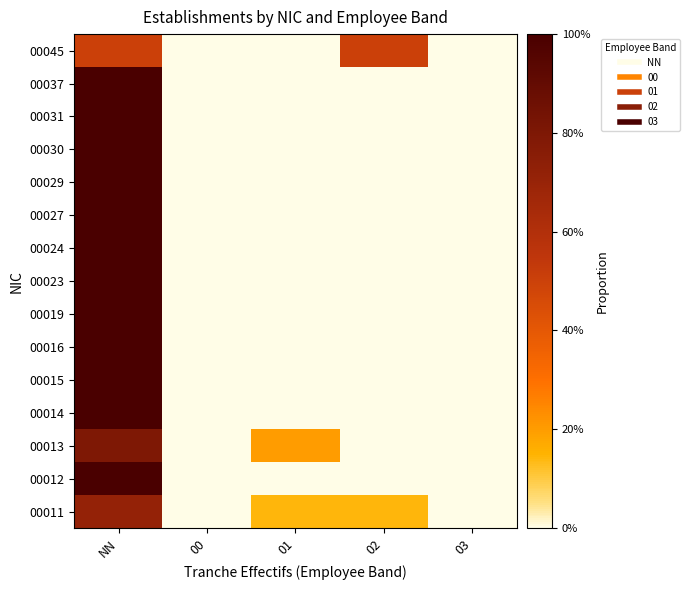

How many data points does each series have?

5